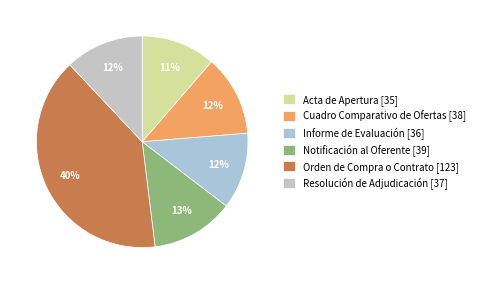

To the nearest percent, what percentage of the pie is Notificación al Oferente [39]?

13%